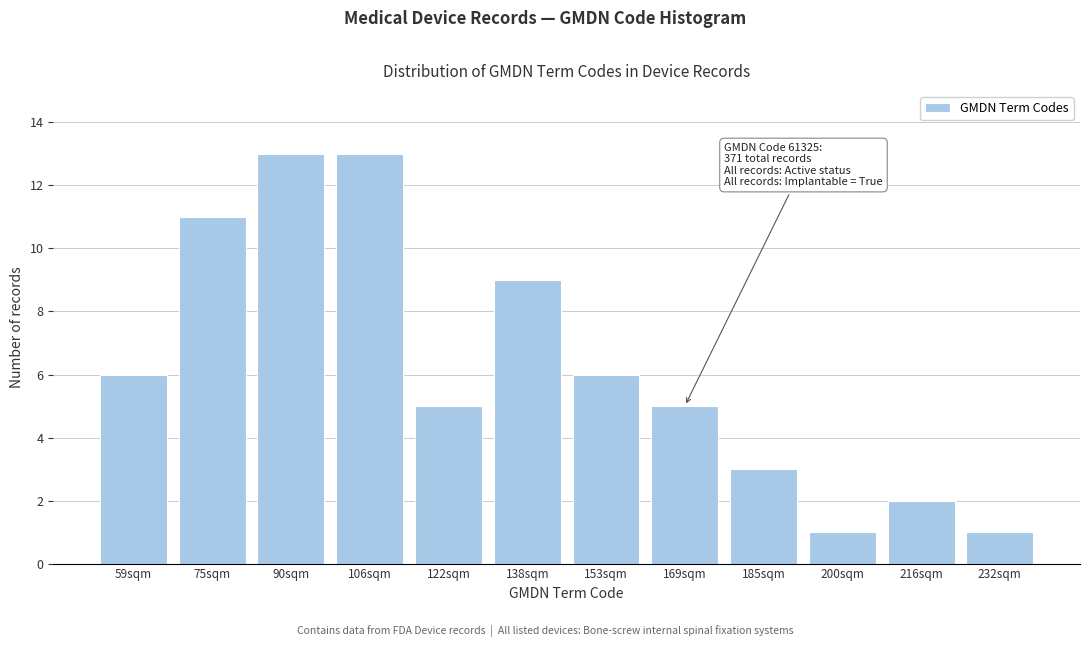

Reading left to right, extract all data points from this chart.

6	11	13	13	5	9	6	5	3	1	2	1